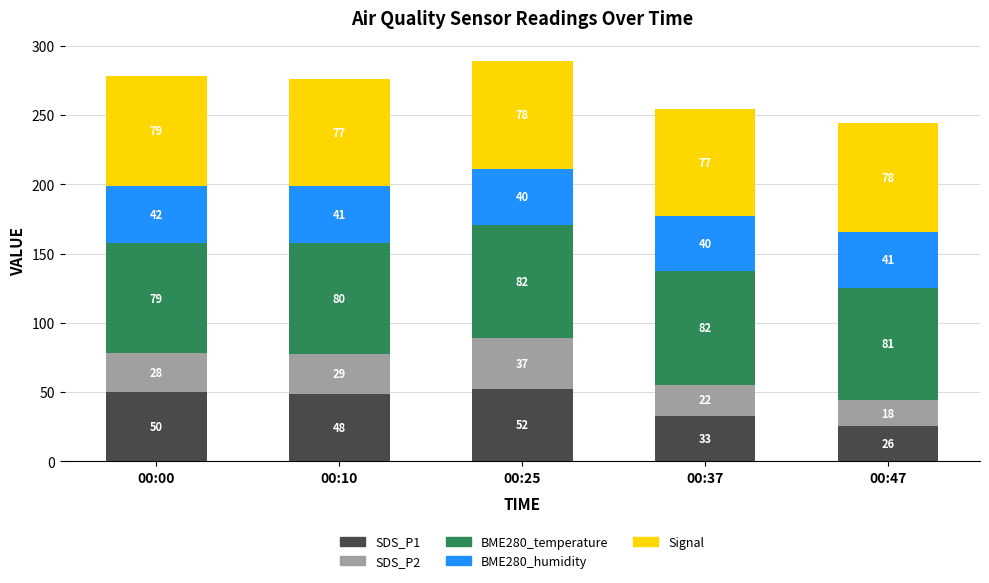

What is the difference between the second highest and second lowest values in the SDS_P1 series?

17.0